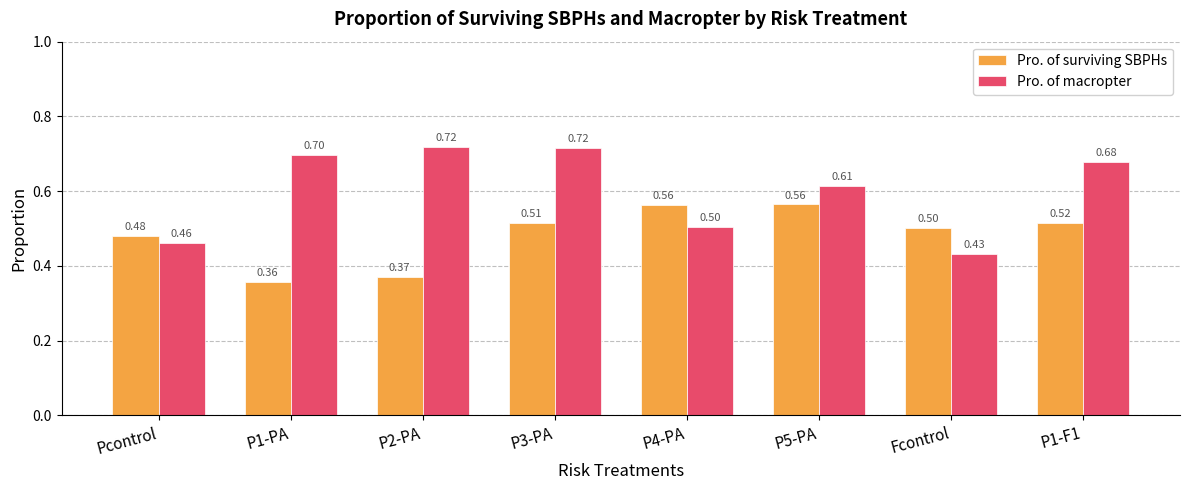

At which label does Pro. of surviving SBPHs reach its minimum?

P1-PA